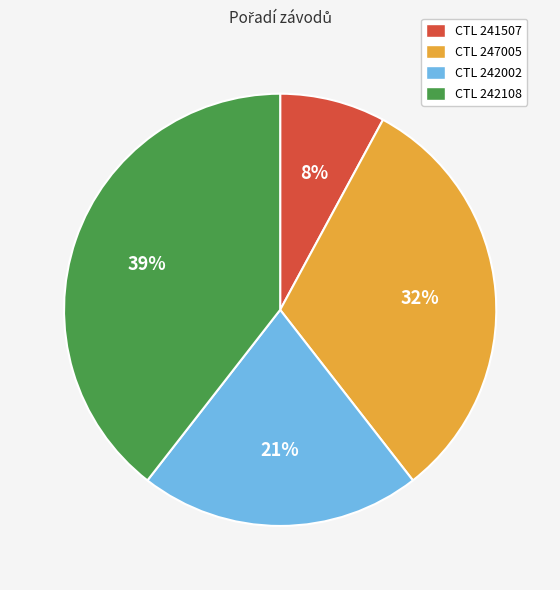

Which has a higher value, CTL 241507 or CTL 242108?

CTL 242108